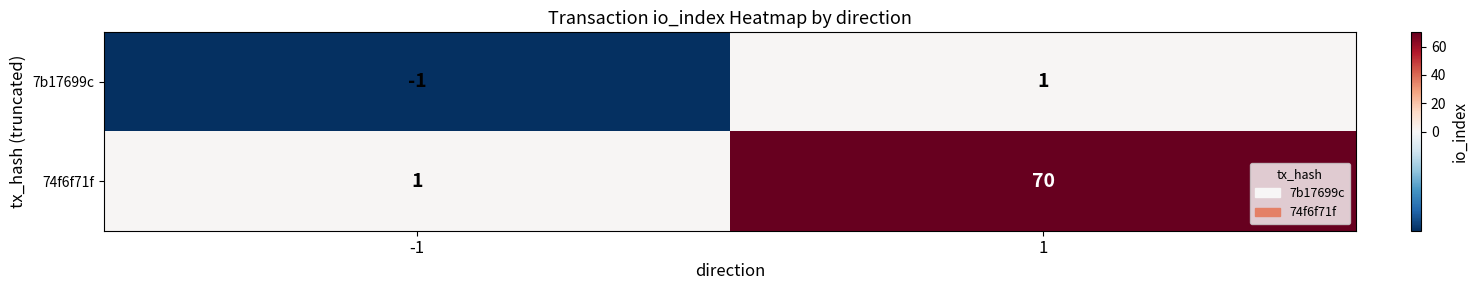

What is the sum of the 74f6f71f values at -1 and 1?

71